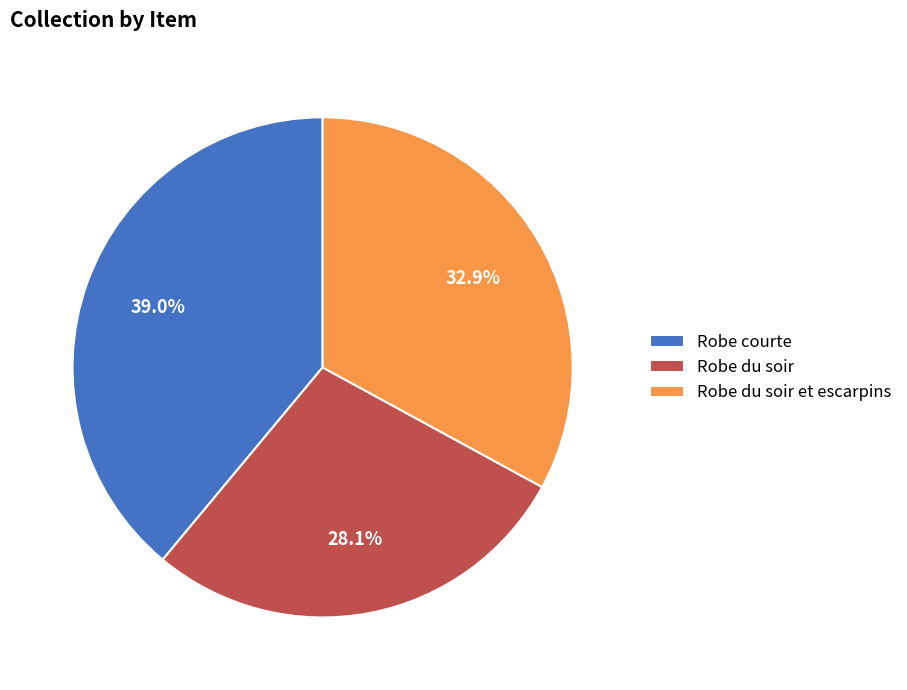

Is there a majority slice in this chart?

No